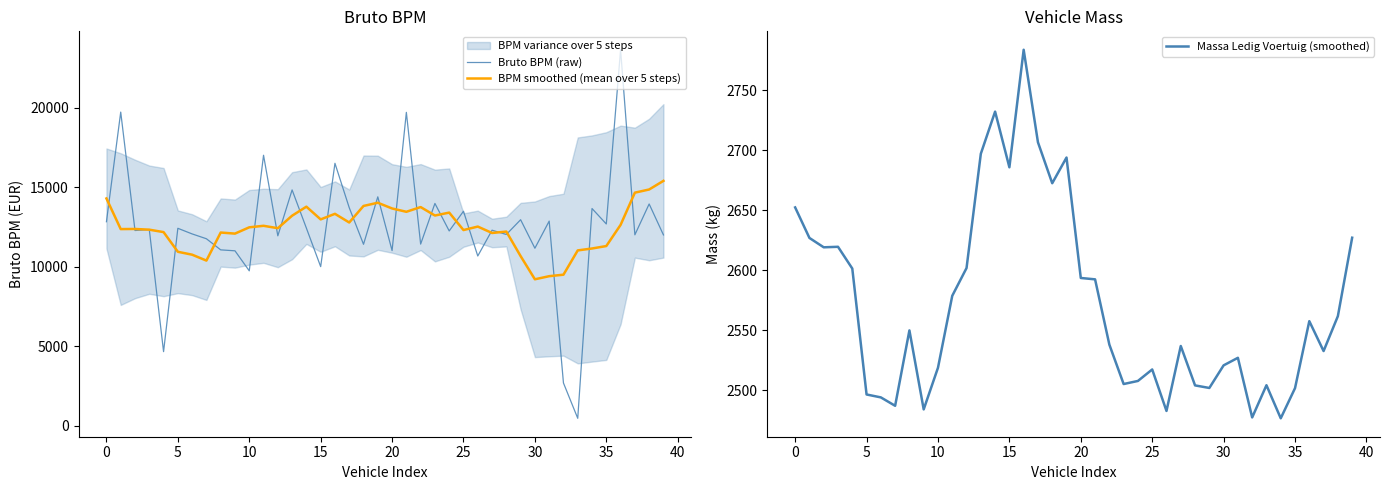

Which series has the largest range (max minus min)?

Bruto BPM (raw)